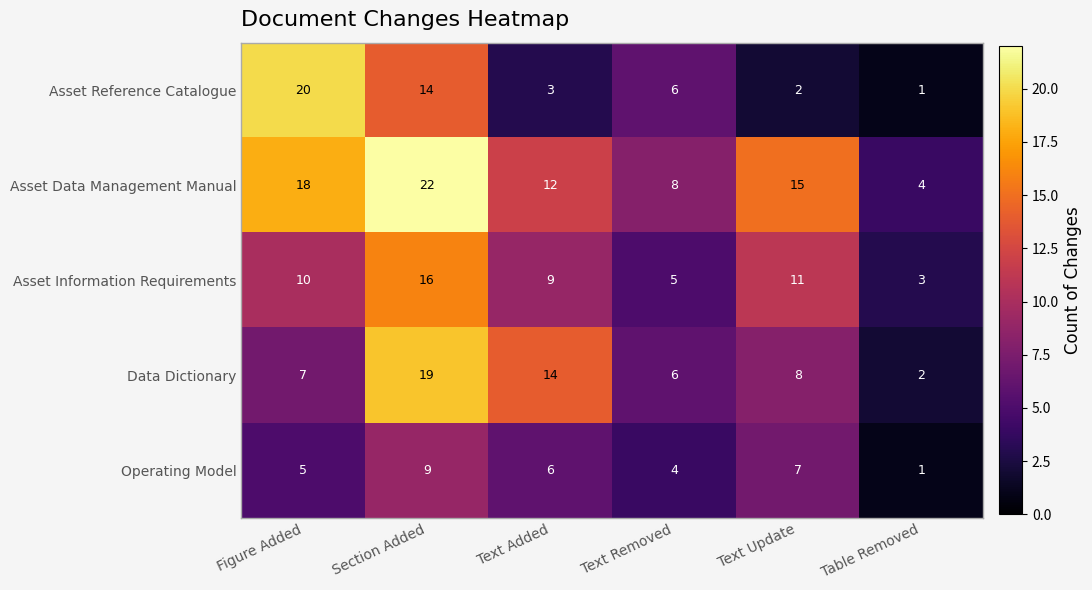

How many categories are shown in the chart?

6